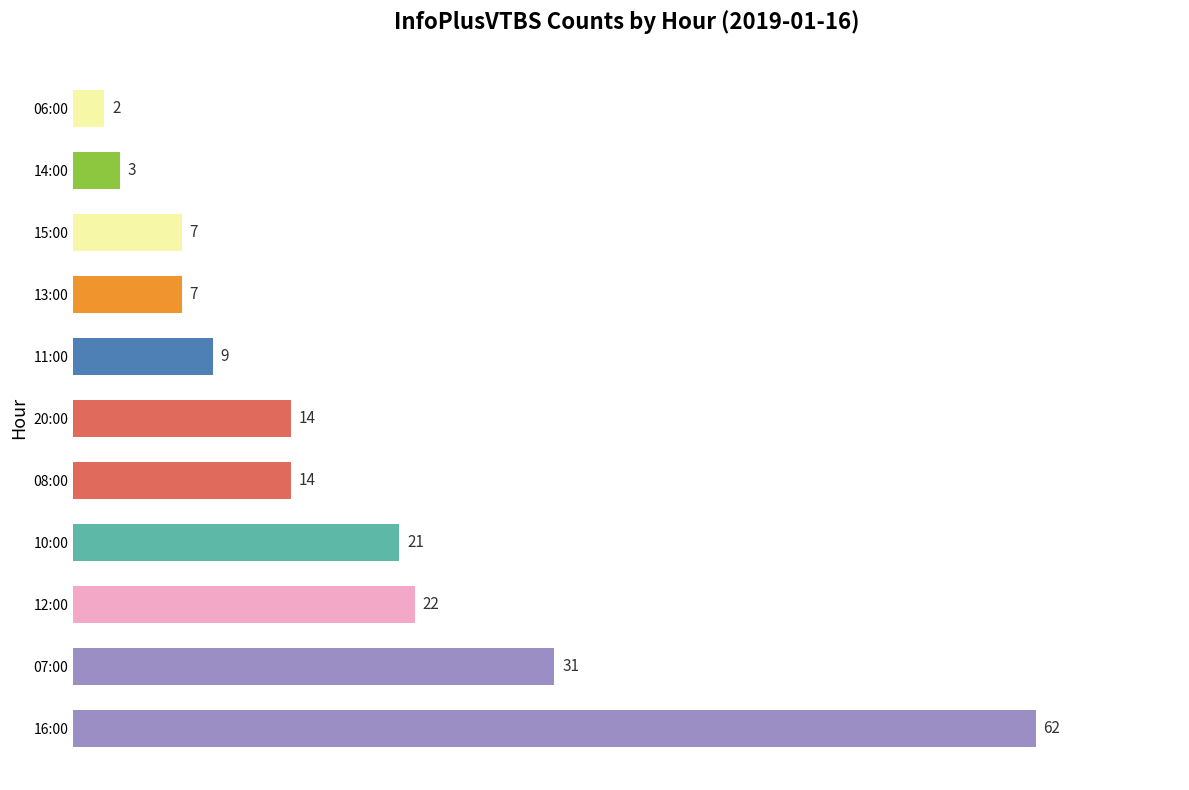

Reading bottom to top, extract all data points from this chart.

16:00=62	07:00=31	12:00=22	10:00=21	08:00=14	20:00=14	11:00=9	13:00=7	15:00=7	14:00=3	06:00=2